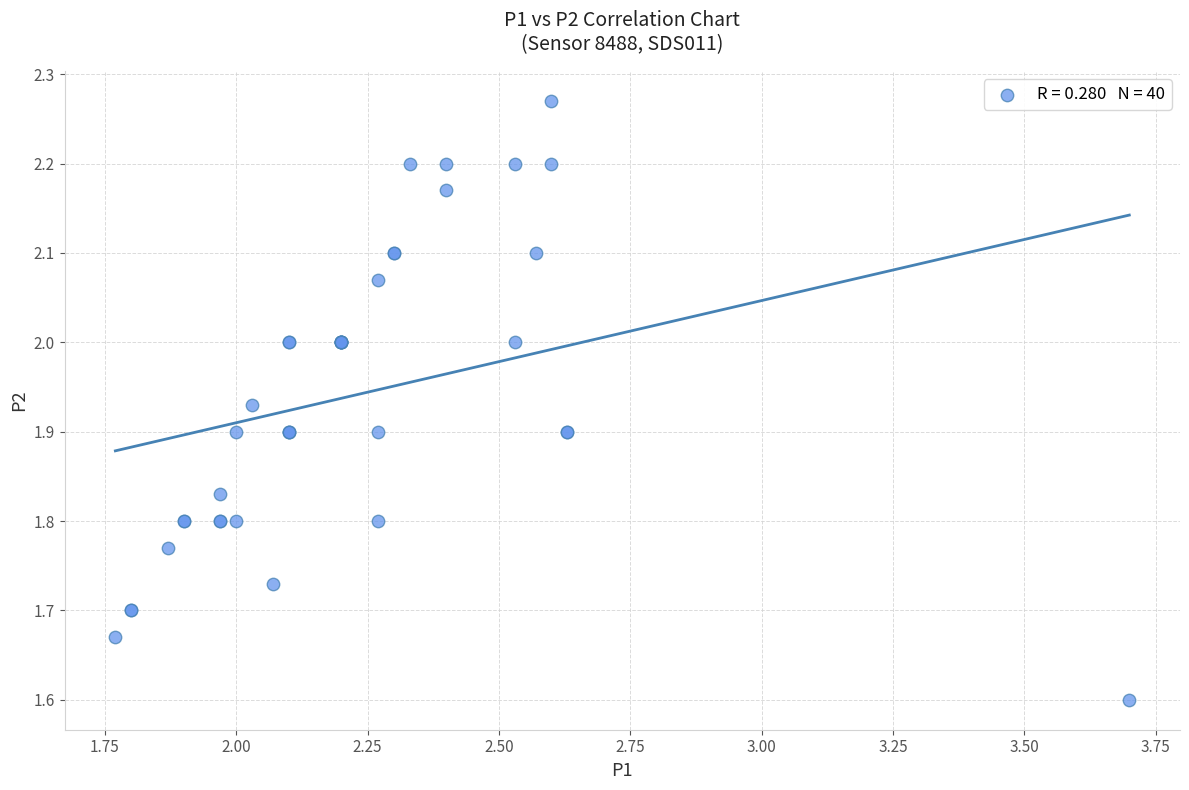

What Y value in the scatter plot is closest to 1?

1.6